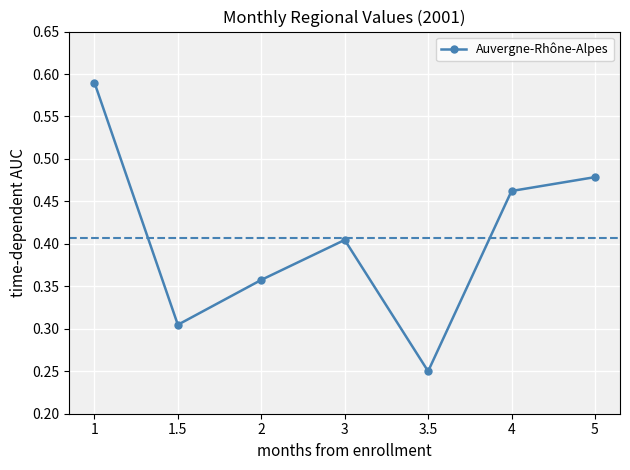

What position from the left is 5?

7